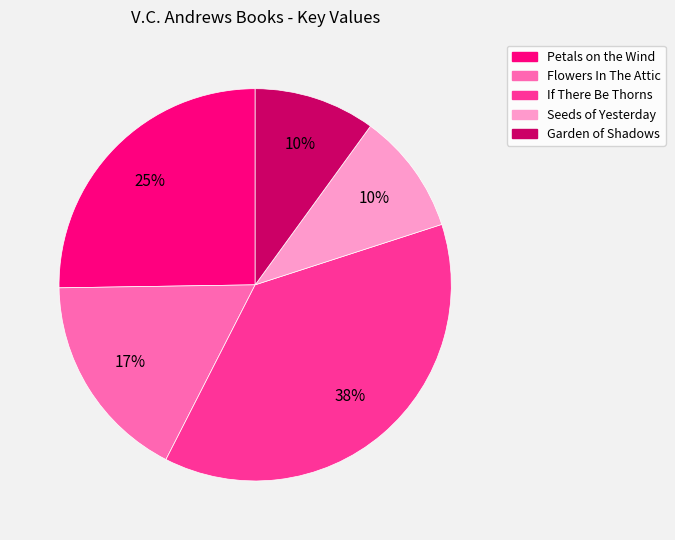

Which has a higher value, Petals on the Wind or Seeds of Yesterday?

Petals on the Wind